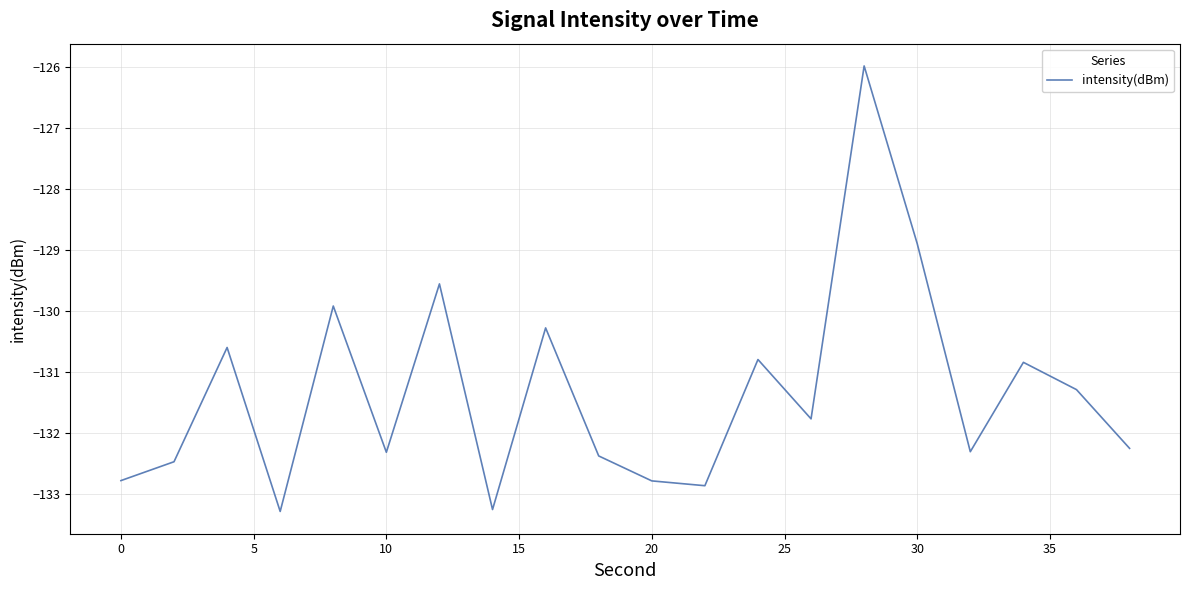

What is the smallest value displayed?

-133.3